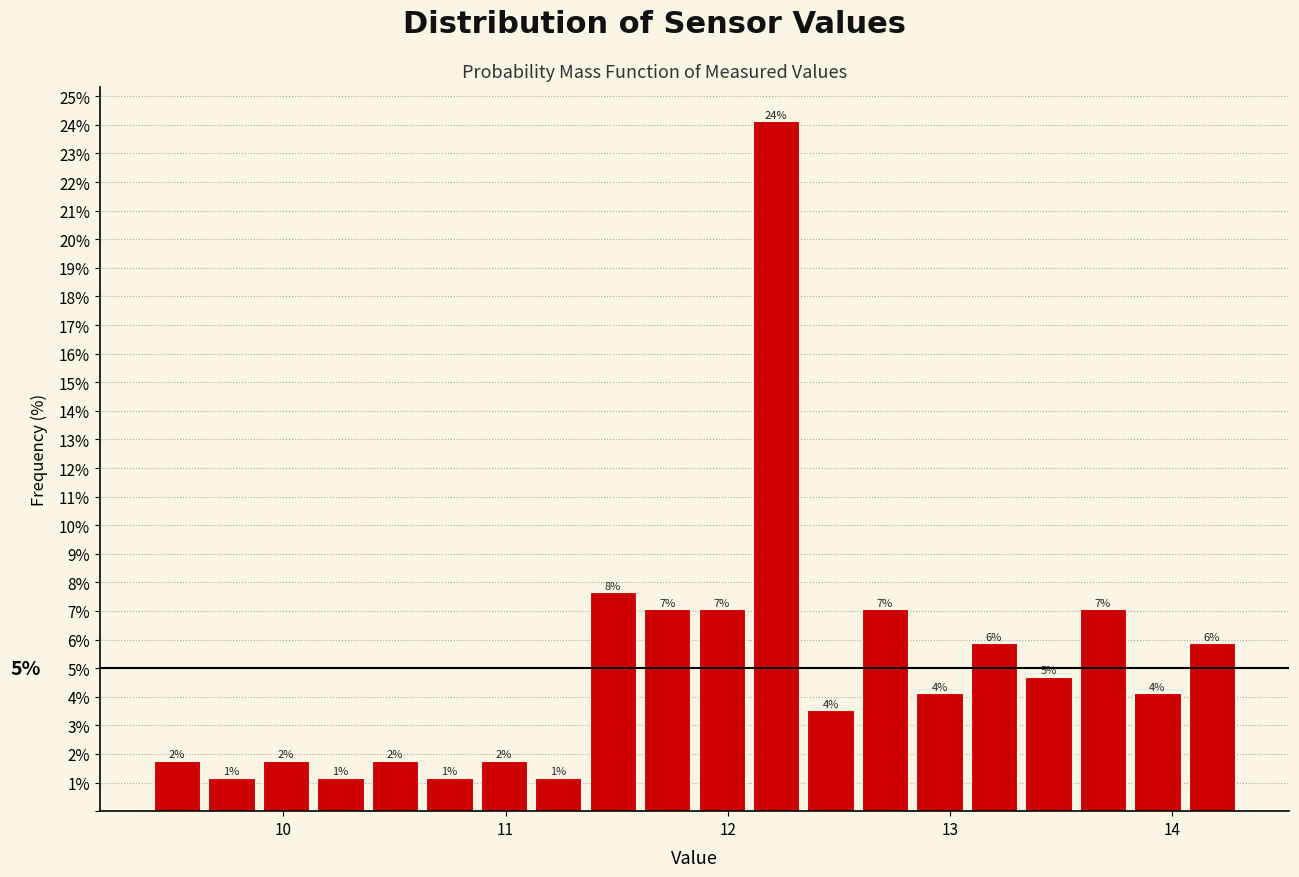

Read against the x-axis, roughly where is the centre of the tallest bar?

12.2